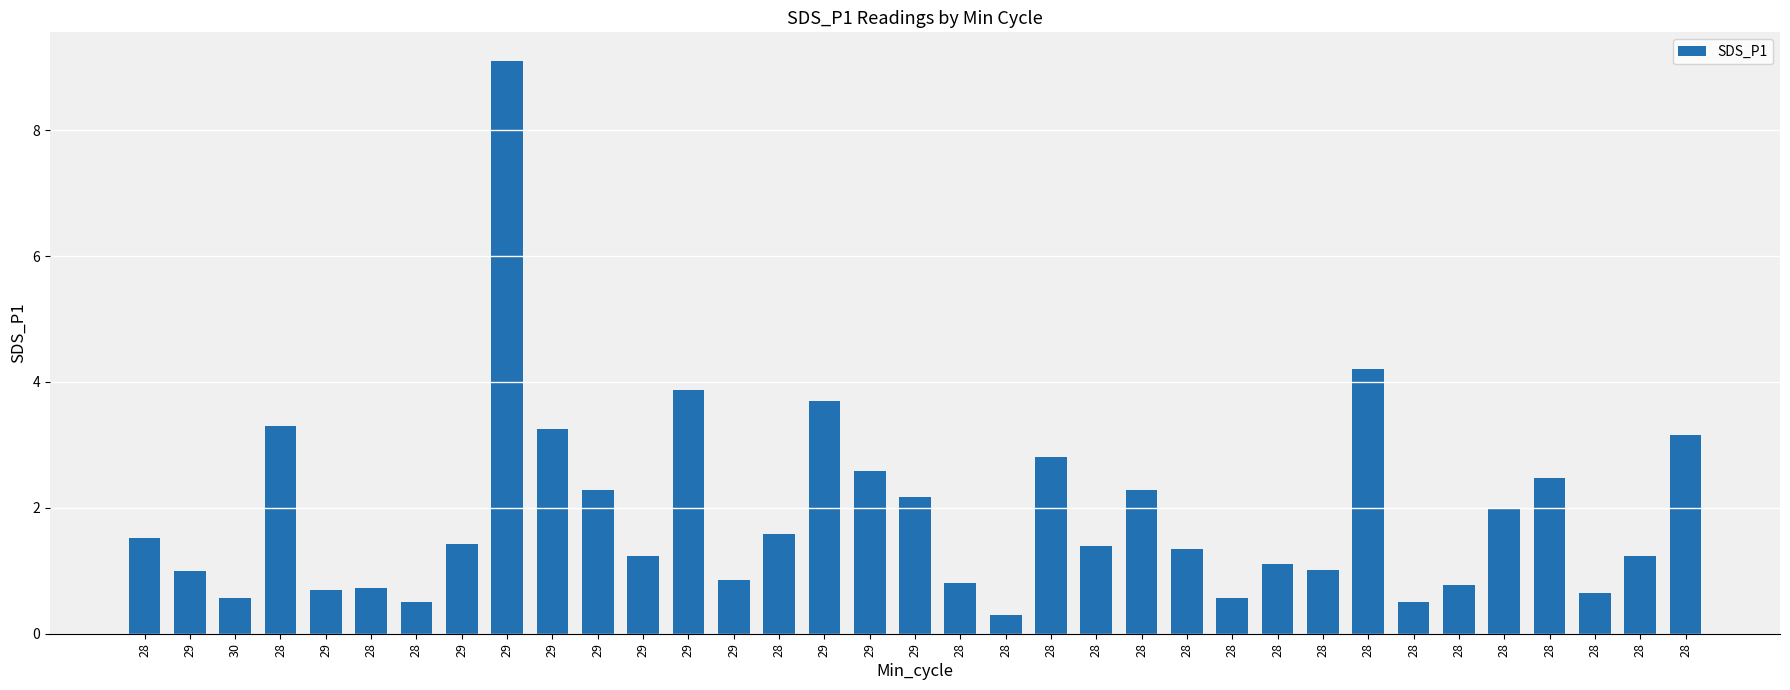

What is the sum of all values?

67.0